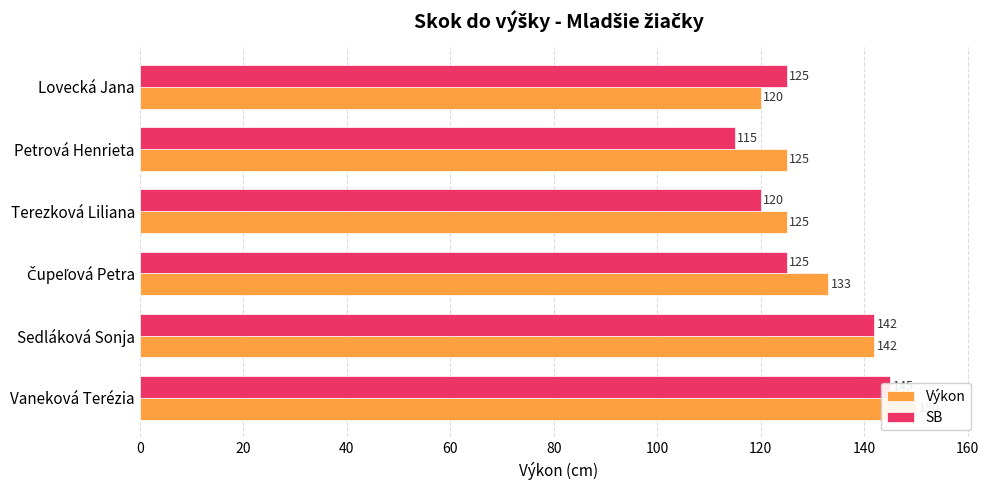

How many Výkon values are between 125 and 142?

4